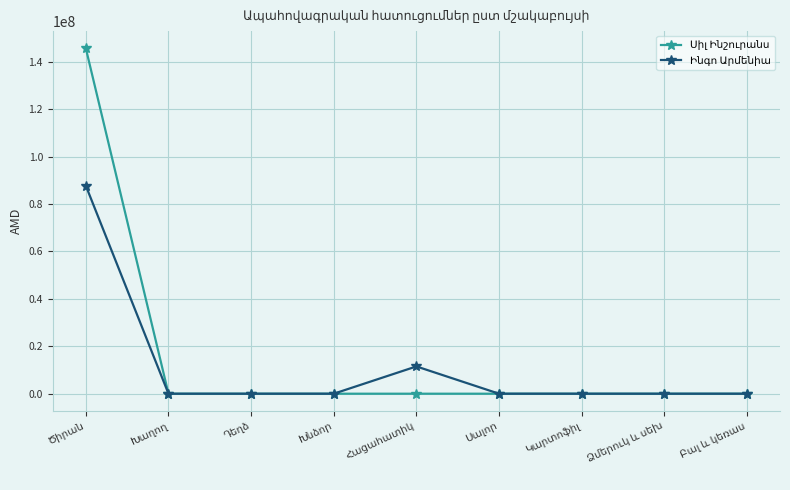

Is this an area chart (filled region under the line)?

No